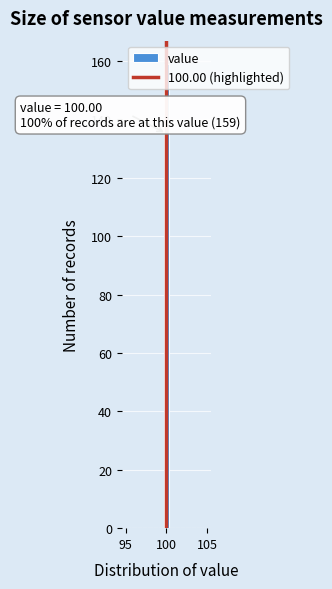

Around what value on the x-axis is the tallest bar? Give the approximate position of its centre, as read against the axis.

100.0